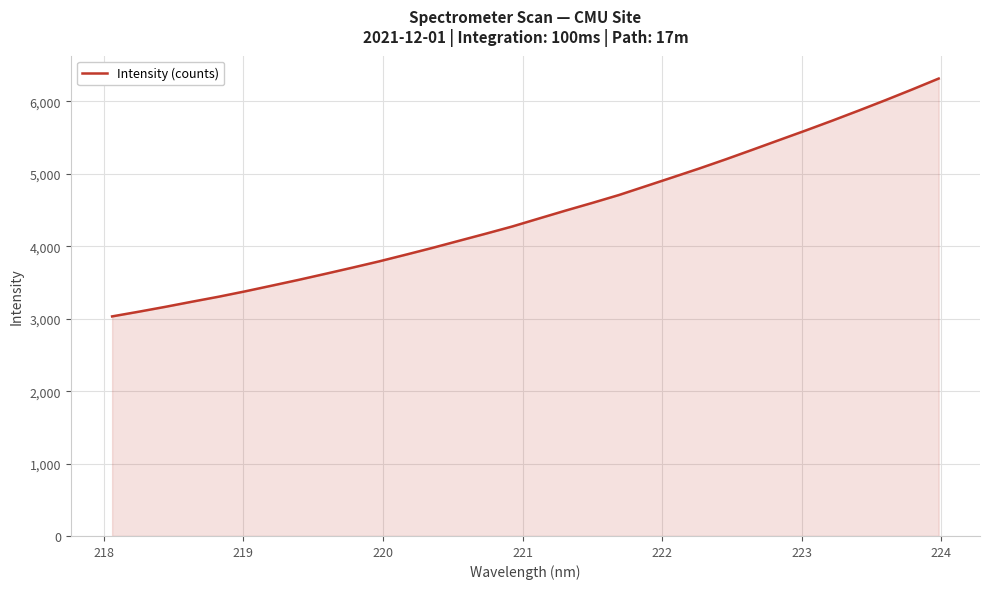

What is the maximum value shown in the chart?

6316.8